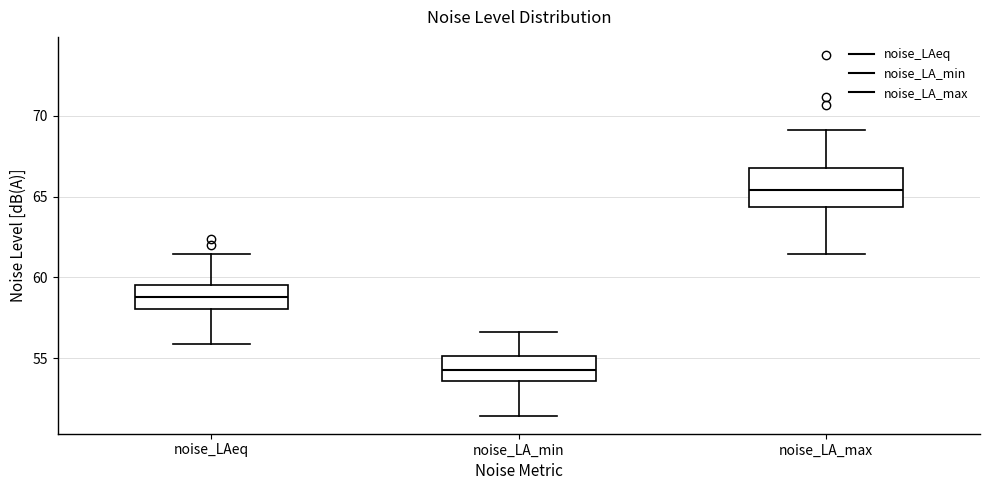

Reading left to right, read every box against the y-axis: the position of its median line, the range the box covers, and the ends of its whiskers. The values are not printed on the chart, so give them approximately, as read against the axis.

noise_LAeq: median 59.0, box 58.0 to 59.5, whiskers 56.0 to 61.5
noise_LA_min: median 54.5, box 53.5 to 55.0, whiskers 51.5 to 56.5
noise_LA_max: median 65.5, box 64.5 to 67.0, whiskers 61.5 to 69.0